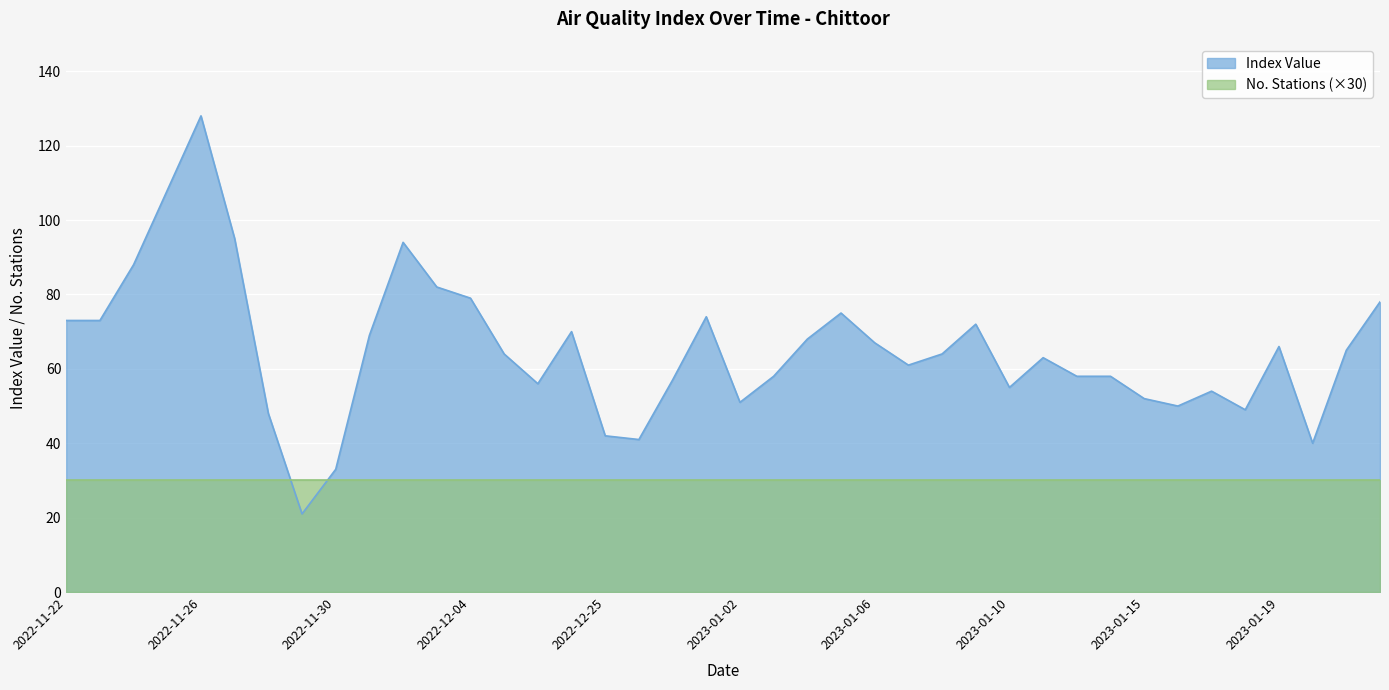

List the labels in order of value, largest first.

2022-11-26, 2022-11-25, 2022-11-27, 2022-12-02, 2022-11-24, 2022-12-03, 2022-12-04, 2023-01-31, 2023-01-05, 2023-01-01, 2022-11-22, 2022-11-23, 2023-01-09, 2022-12-08, 2022-12-01, 2023-01-04, 2023-01-06, 2023-01-19, 2023-01-24, 2022-12-05, 2023-01-08, 2023-01-12, 2023-01-07, 2023-01-03, 2023-01-13, 2023-01-14, 2022-12-31, 2022-12-07, 2023-01-10, 2023-01-17, 2023-01-15, 2023-01-02, 2023-01-16, 2023-01-18, 2022-11-28, 2022-12-25, 2022-12-30, 2023-01-20, 2022-11-30, 2022-11-29